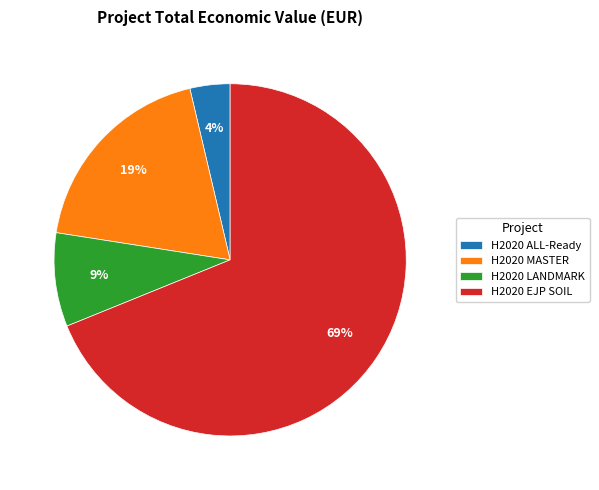

How many segments does this pie chart have?

4